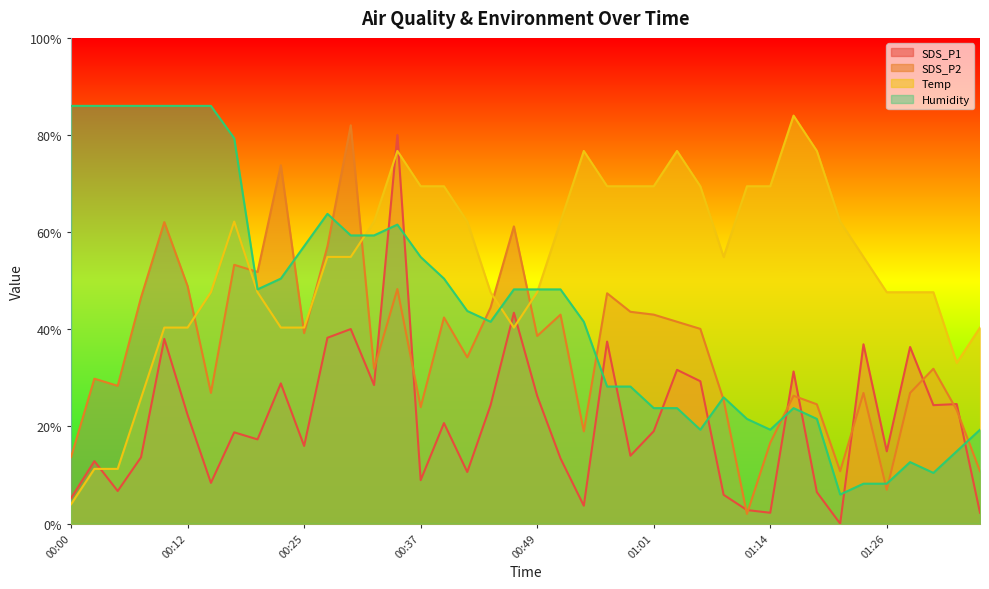

How many lines are shown in the chart?

4